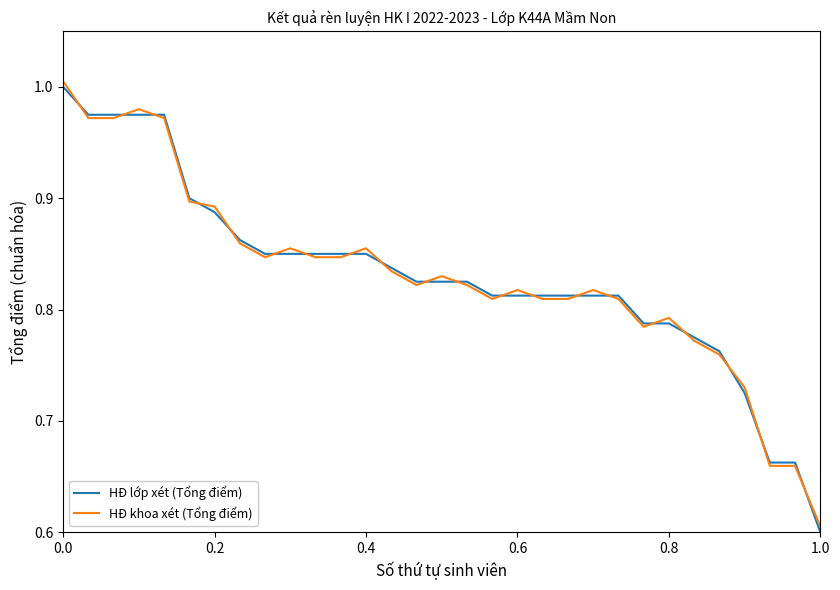

Which series ends up on top after the final intersection of HĐ khoa xét (Tổng điểm) and HĐ lớp xét (Tổng điểm)?

HĐ khoa xét (Tổng điểm)